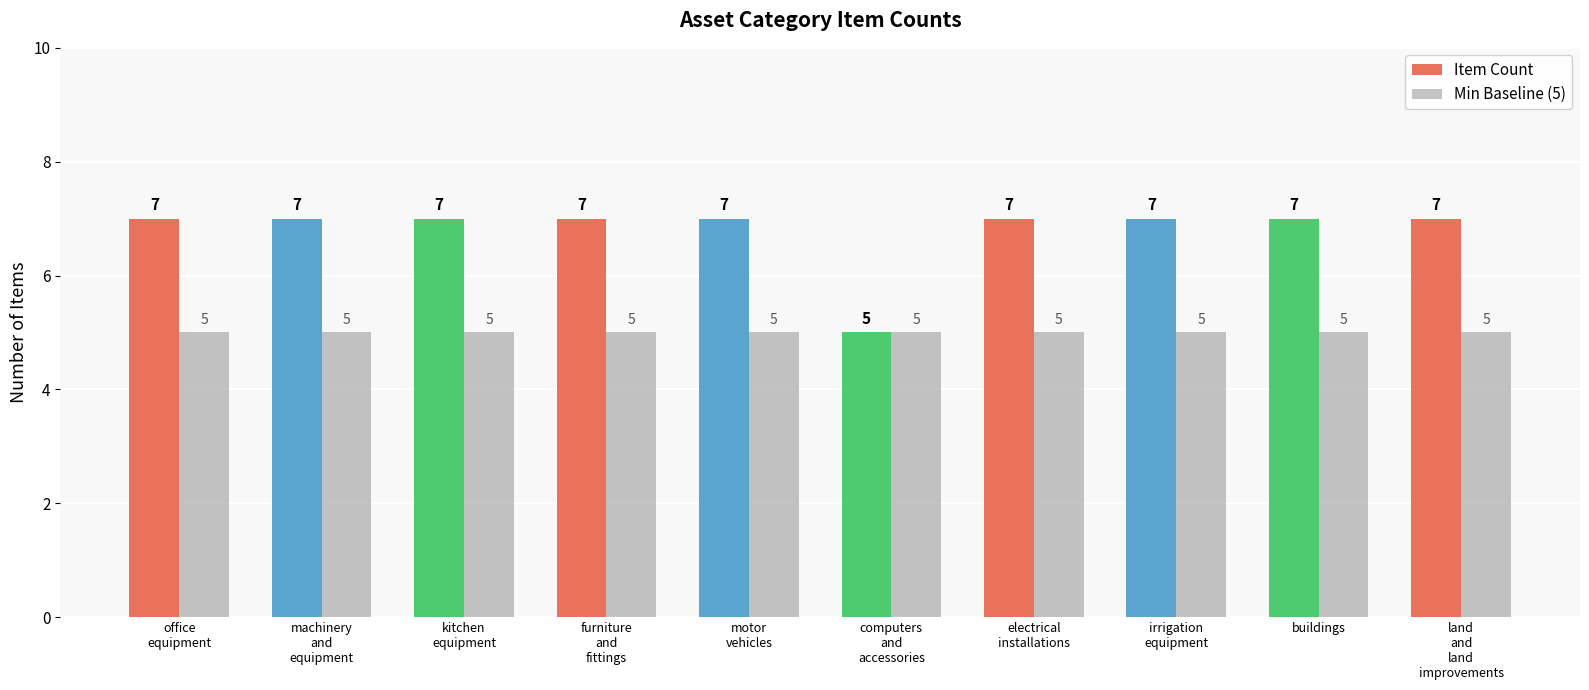

List the series in order of their overall mean, highest first.

Item Count, Min Baseline (5)